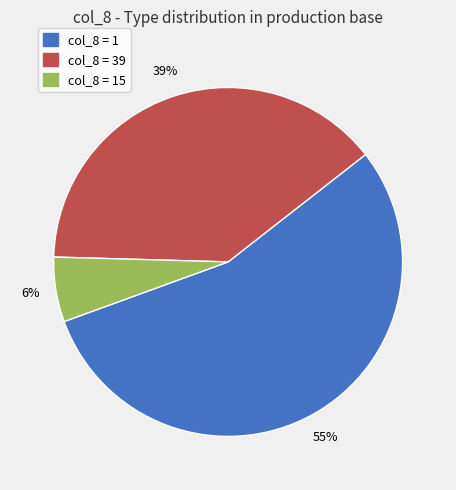

To the nearest percent, what is the difference between the largest and smallest slice percentages?

49%